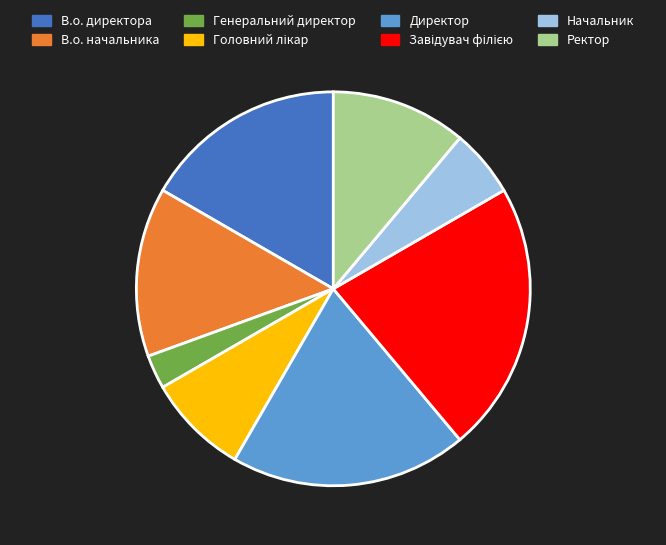

Which slice is the smallest?

Генеральний директор